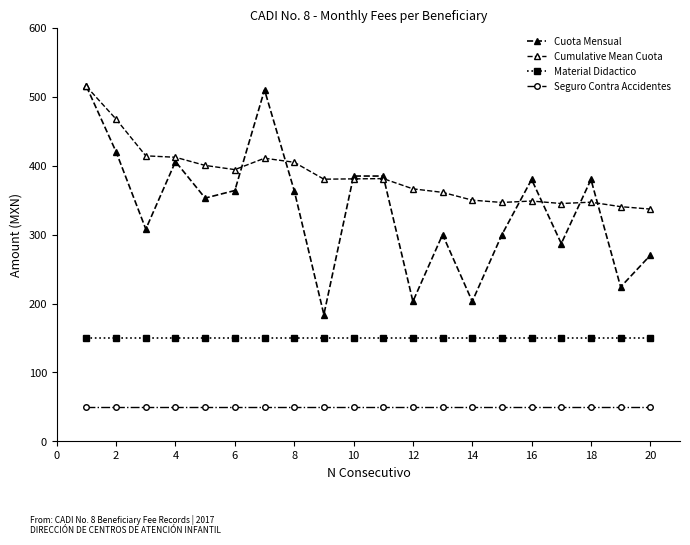

Reading left to right, extract all data points from this chart.

Cuota Mensual: 515.0	420.0	308.0	406.0	353.0	364.0	510.0	364.0	184.0	385.0	385.0	203.0	300.0	203.0	300.0	380.0	287.0	380.0	224.0	270.0
Cumulative Mean Cuota: 515.0	467.5	414.3	412.2	400.4	394.3	410.9	405.0	380.4	380.9	381.3	366.4	361.3	350.0	346.7	348.8	345.1	347.1	340.6	337.1
Material Didactico: 150.0	150.0	150.0	150.0	150.0	150.0	150.0	150.0	150.0	150.0	150.0	150.0	150.0	150.0	150.0	150.0	150.0	150.0	150.0	150.0
Seguro Contra Accidentes: 50.0	50.0	50.0	50.0	50.0	50.0	50.0	50.0	50.0	50.0	50.0	50.0	50.0	50.0	50.0	50.0	50.0	50.0	50.0	50.0